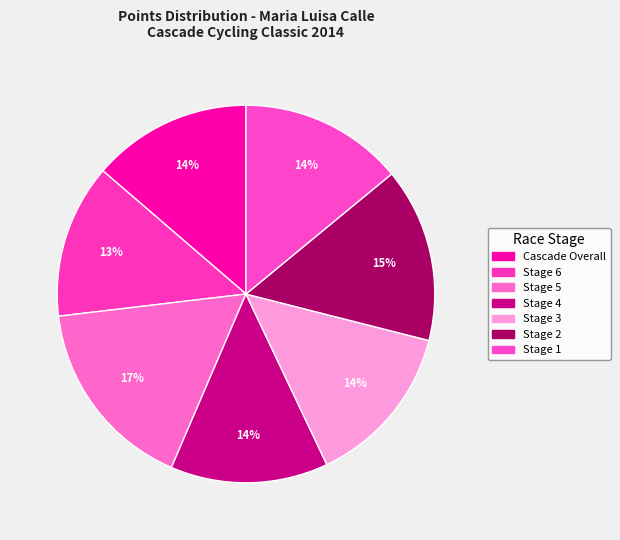

Count the number of slices in the pie.

7